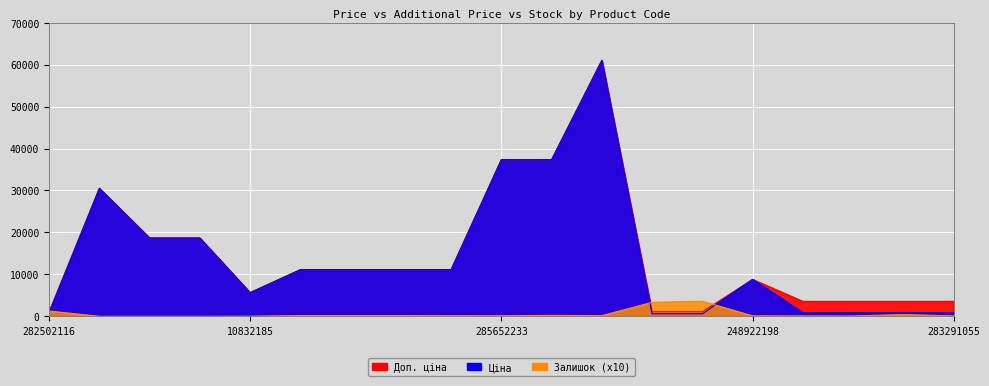

Rank the series at 10832185 from lowest to highest value.

Залишок, Ціна, Доп. ціна